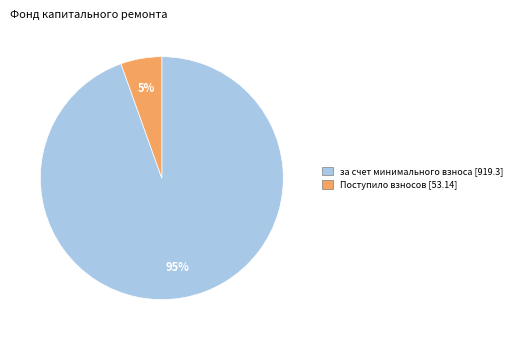

How many slices are in this pie chart?

2